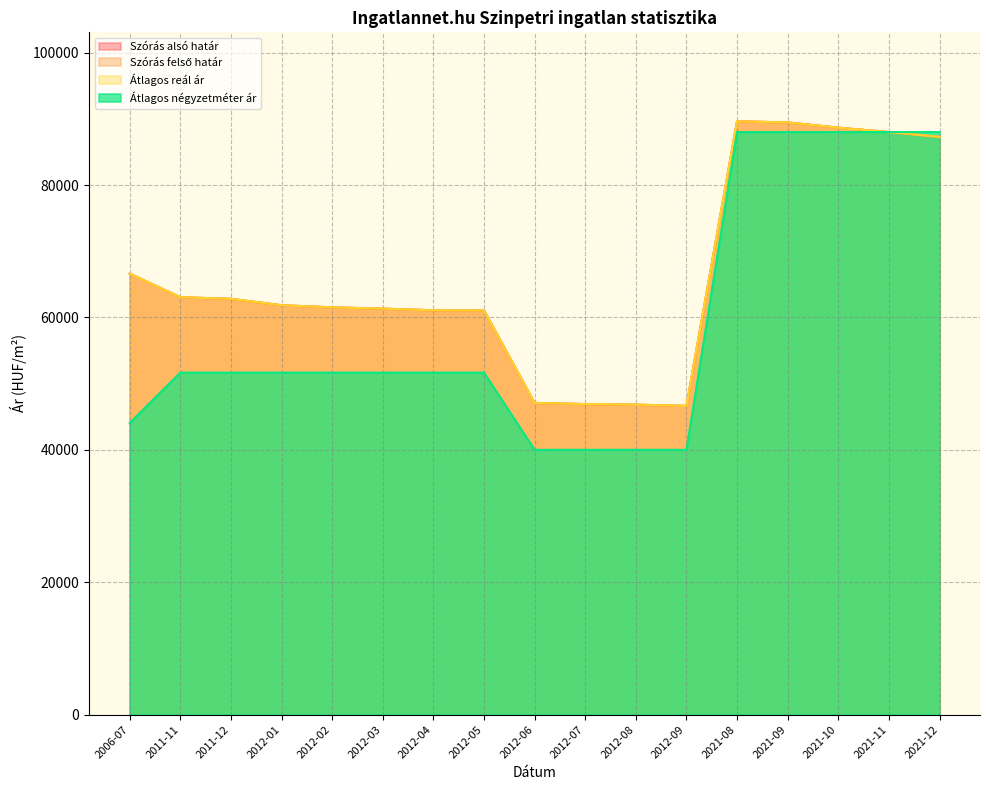

Reading left to right, extract all data points from this chart.

Szórás alsó határ: 66622	63051	62808	61840	61524	61326	61080	61047	47087	46912	46825	46640	89620	89456	88661	88000	87270
Szórás felső határ: 66622	63051	62808	61840	61524	61326	61080	61047	47087	46912	46825	46640	89620	89456	88661	88000	87270
Átlagos reál ár: 66622	63051	62808	61840	61524	61326	61080	61047	47087	46912	46825	46640	89620	89456	88661	88000	87270
Átlagos négyzetméter ár: 44053	51666	51666	51666	51666	51666	51666	51666	40000	40000	40000	40000	88000	88000	88000	88000	88000